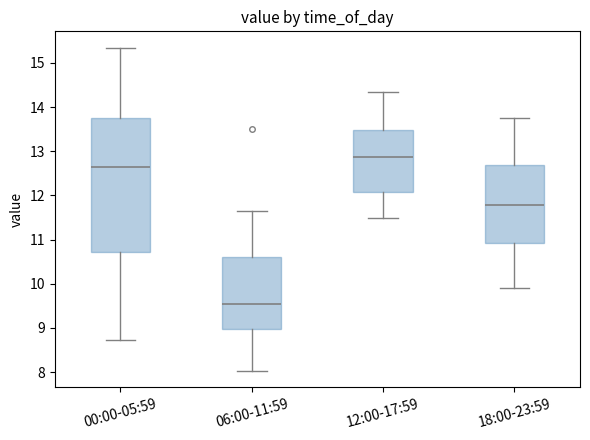

Reading left to right, transcribe this box plot: for each box, give where its median line is, the range the box spans, and where its two whiskers end, as read against the y-axis. The values are not printed on the chart, so give them approximately, as read against the axis.

00:00-05:59: median 12.6, box 10.7 to 13.8, whiskers 8.7 to 15.4
06:00-11:59: median 9.5, box 9.0 to 10.6, whiskers 8.0 to 11.7
12:00-17:59: median 12.9, box 12.1 to 13.5, whiskers 11.5 to 14.4
18:00-23:59: median 11.8, box 10.9 to 12.7, whiskers 9.9 to 13.8